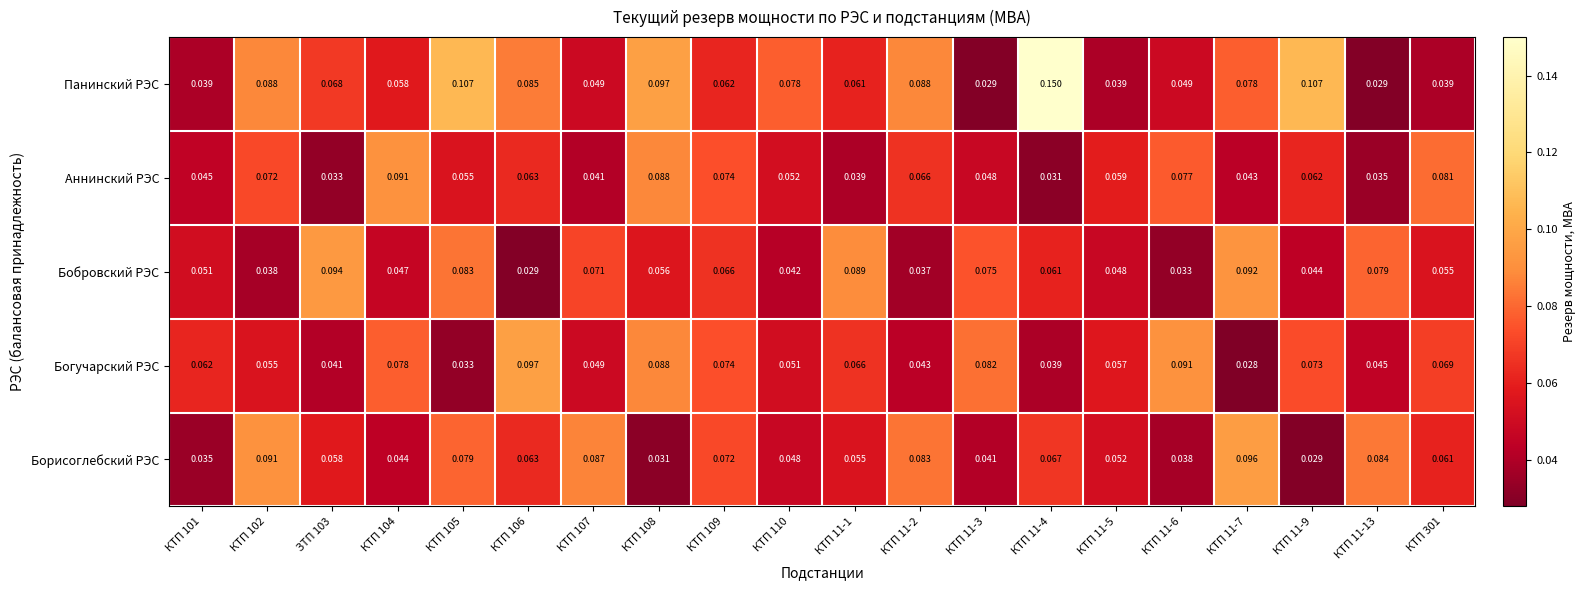

Which label corresponds to the smallest value in the chart?

КТП 11-7